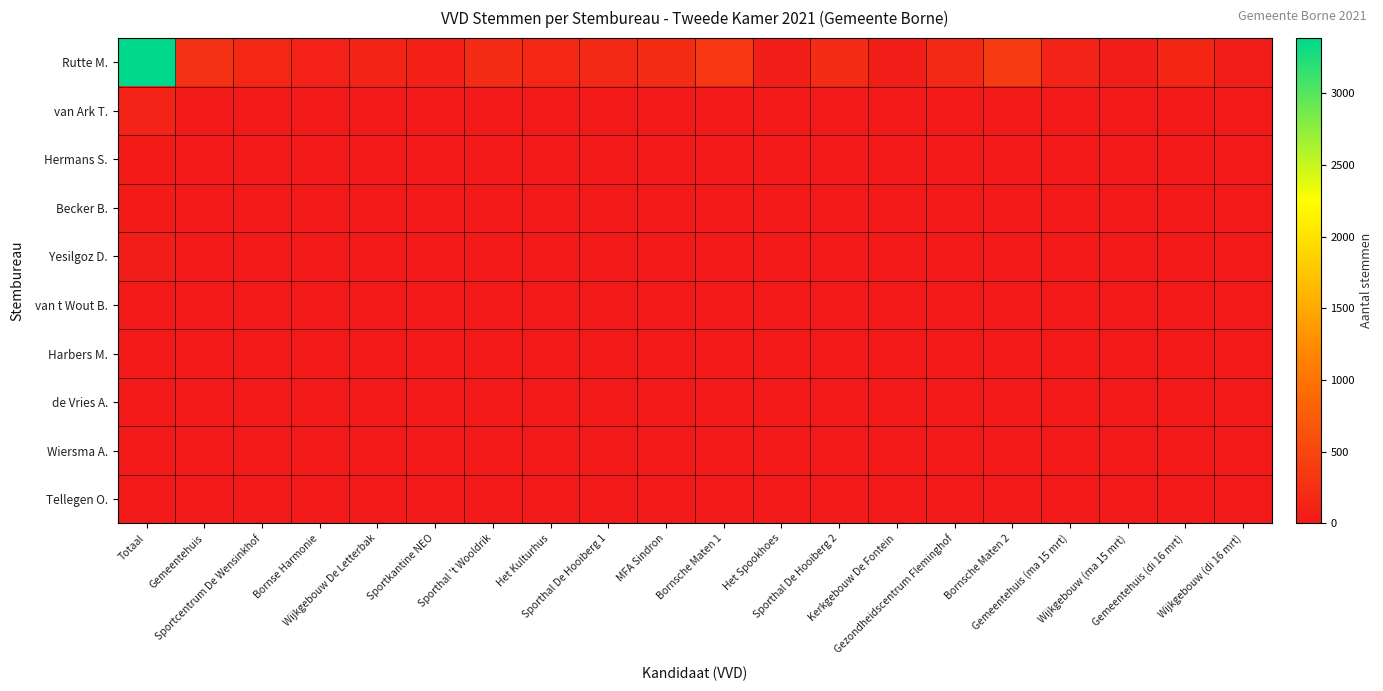

How many data points does each series have?

20